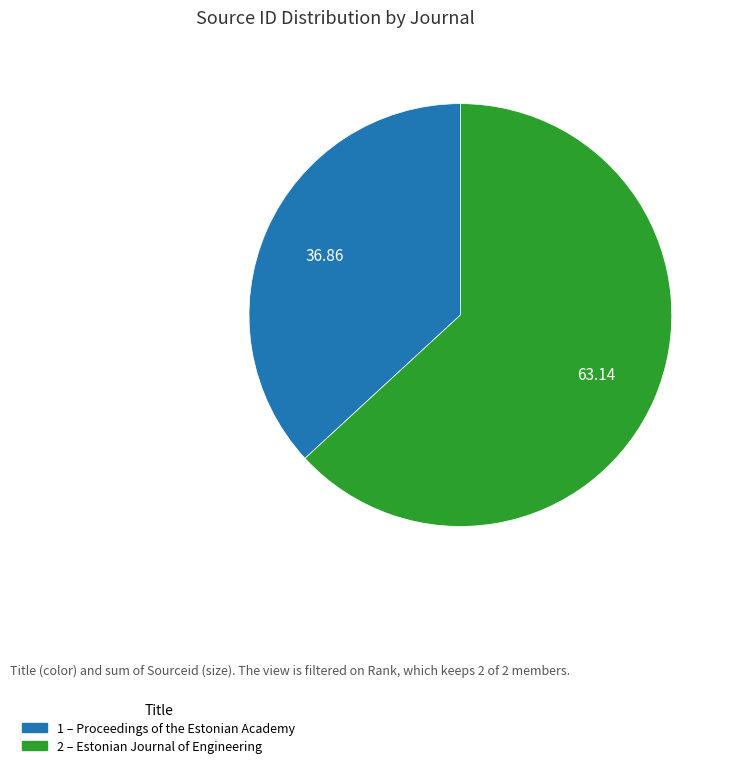

Is there any slice that represents more than half of the pie?

Yes